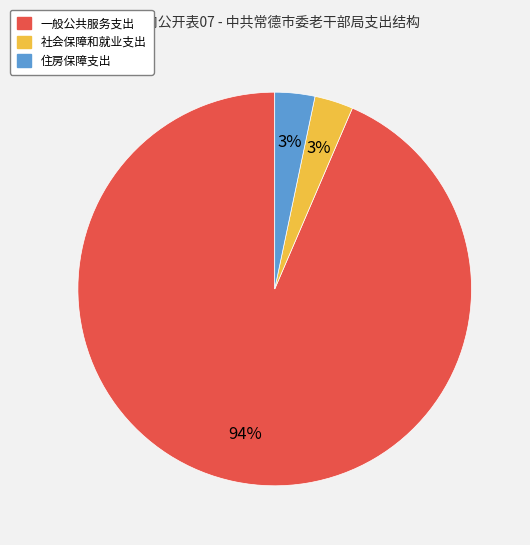

Which category has the biggest portion of the pie?

一般公共服务支出